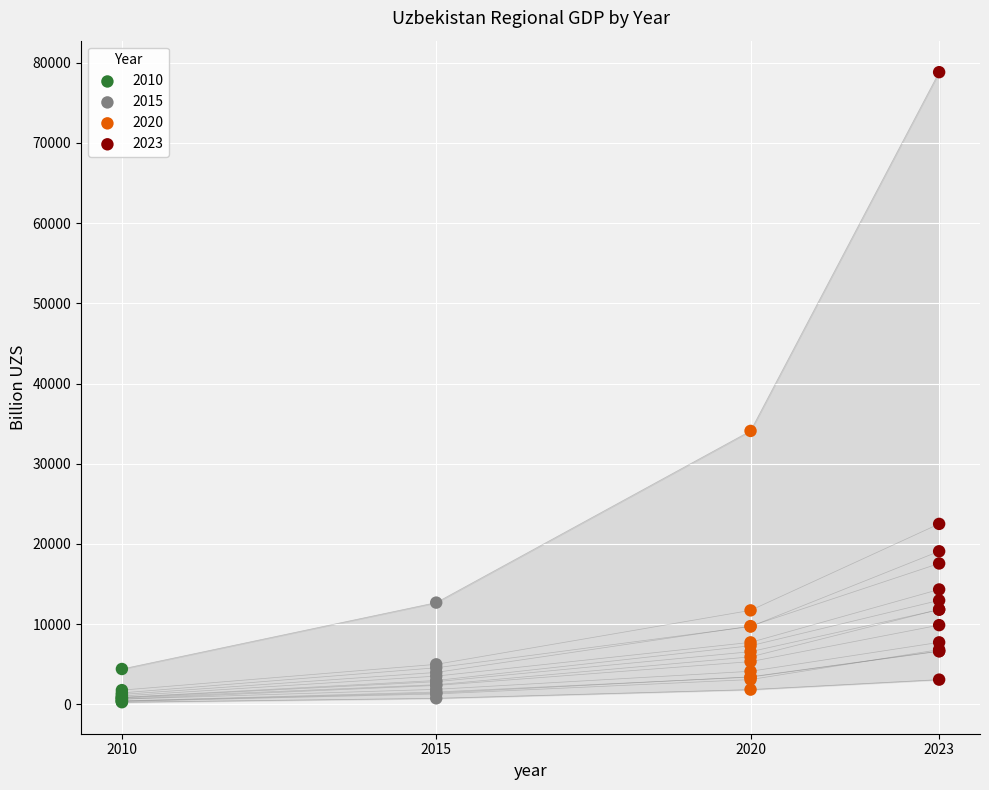

Which series has the largest Y range (max minus min)?

2023